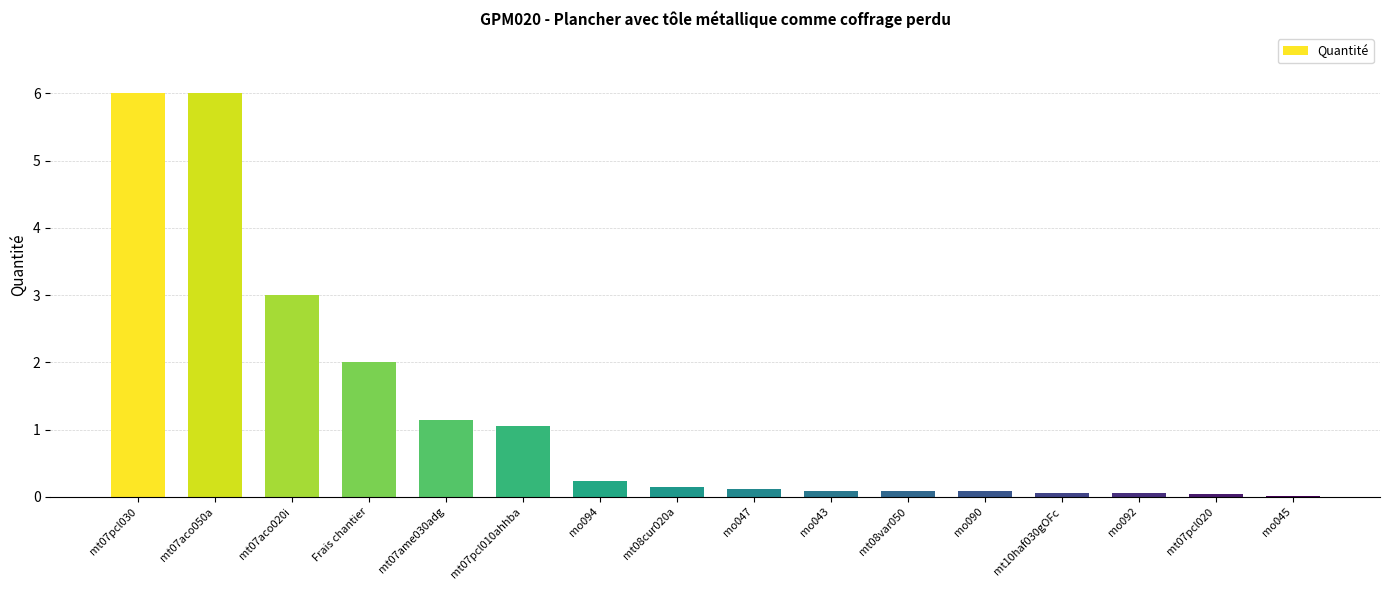

What is the maximum value shown in the chart?

6.0